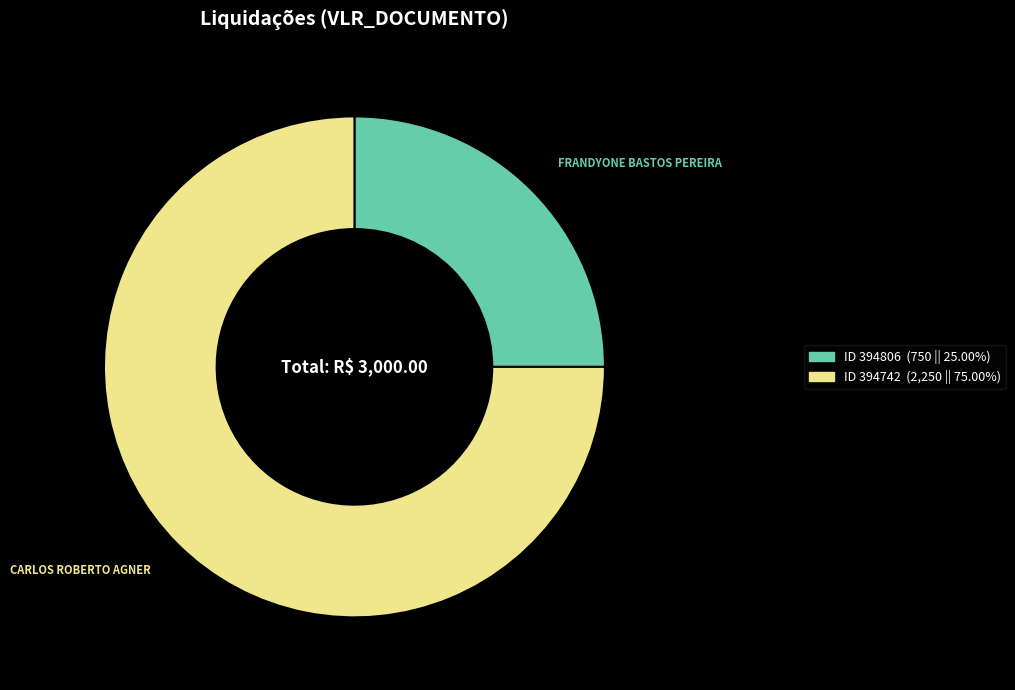

Is there a majority slice in this chart?

Yes